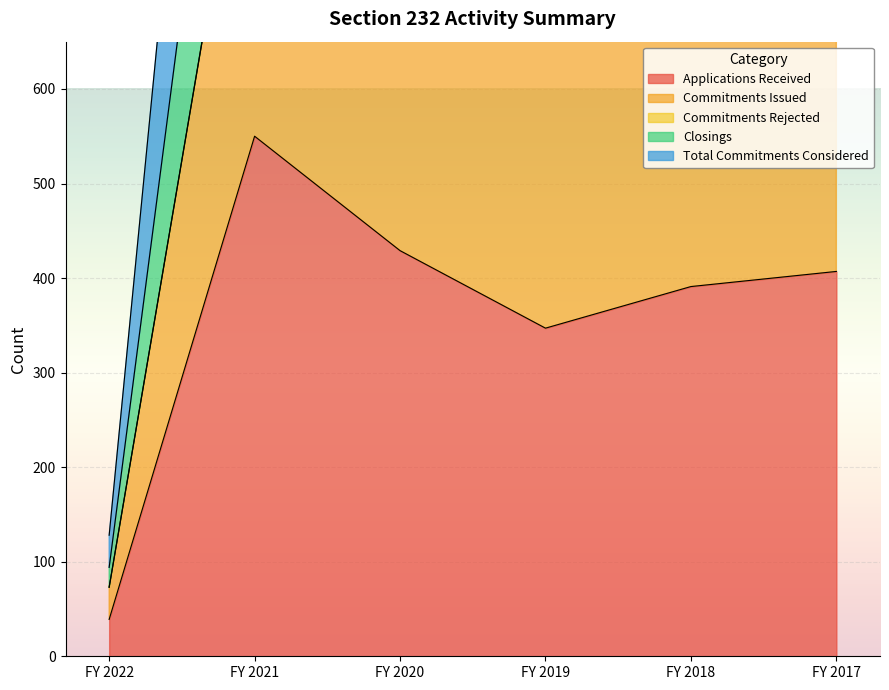

Is the value of Commitments Issued at FY 2018 greater than the value of Applications Received at FY 2019?

Yes